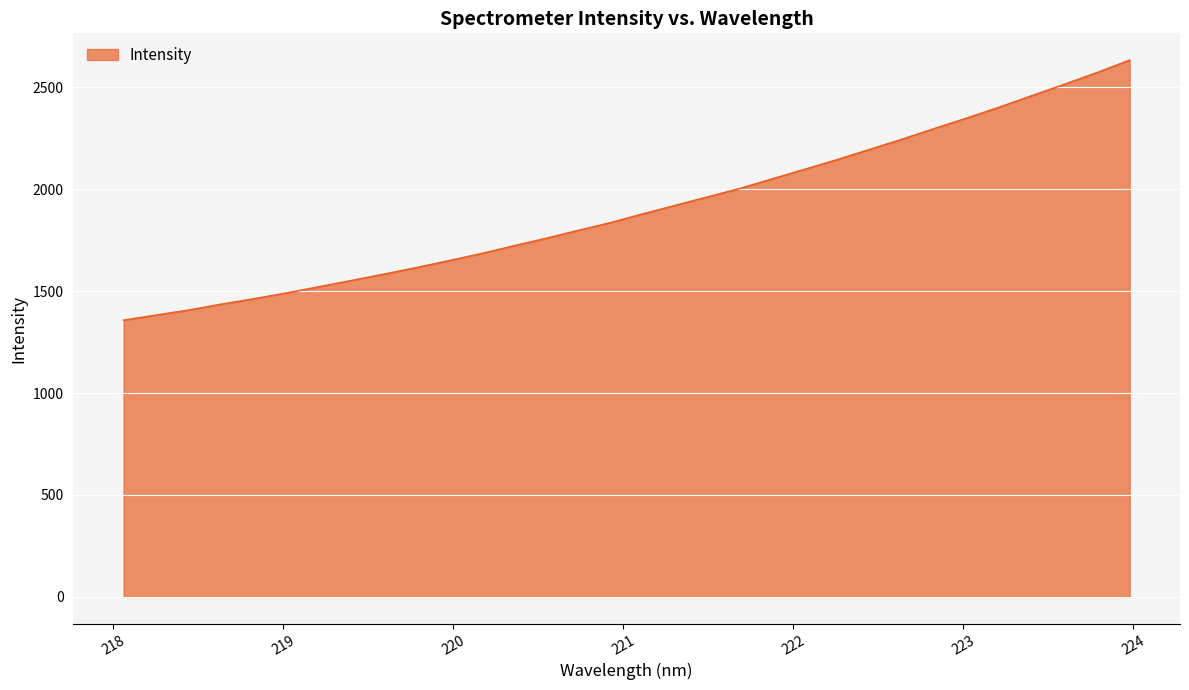

What is the maximum value shown in the chart?

2633.2